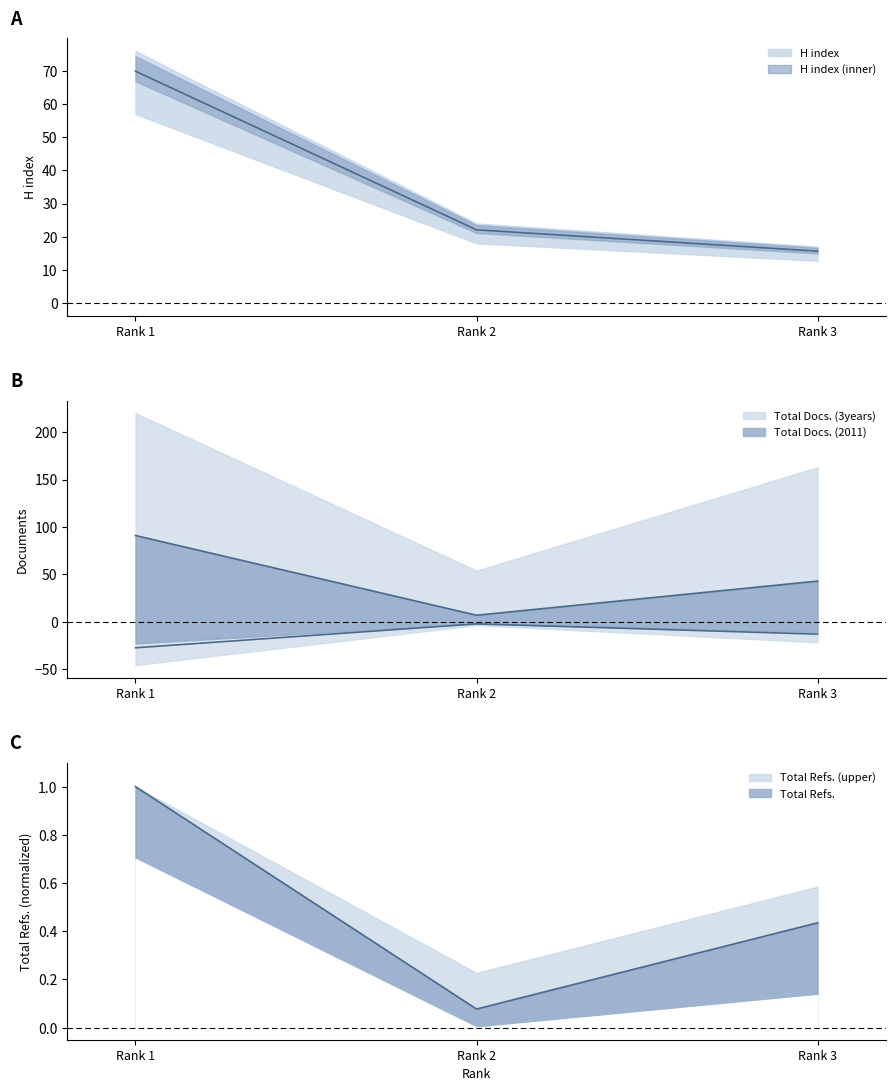

What is the value of the H index point at the 2nd from the left?

22.1